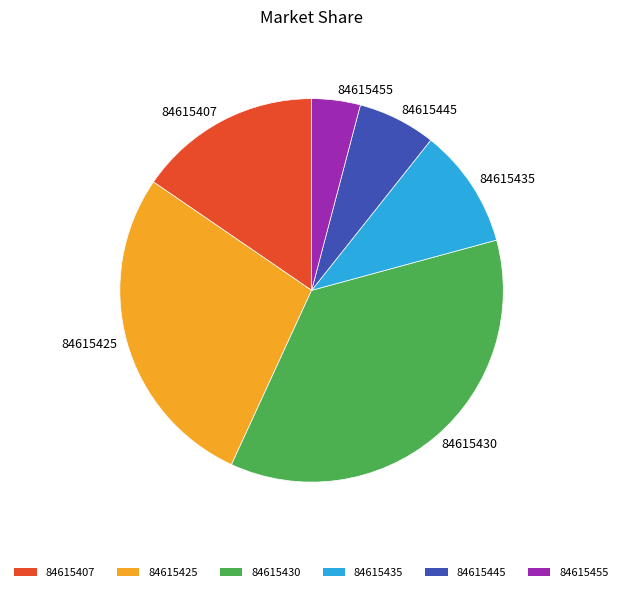

Count the number of slices in the pie.

6